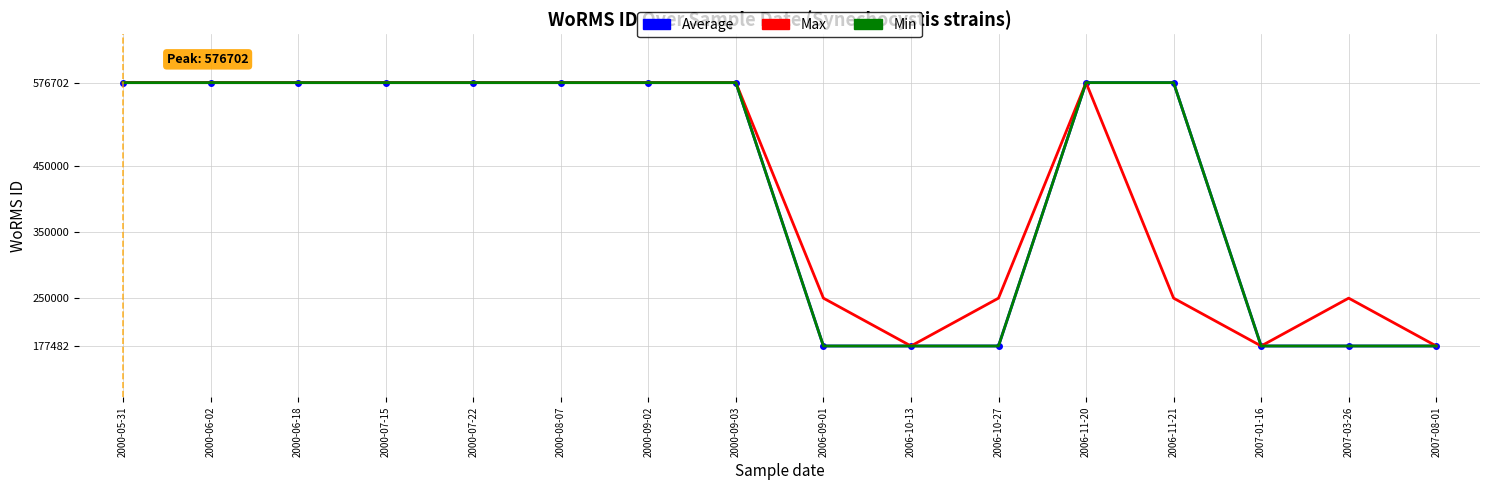

At 2000-07-15, list the series in order from largest to smallest.

Average, Max, Min